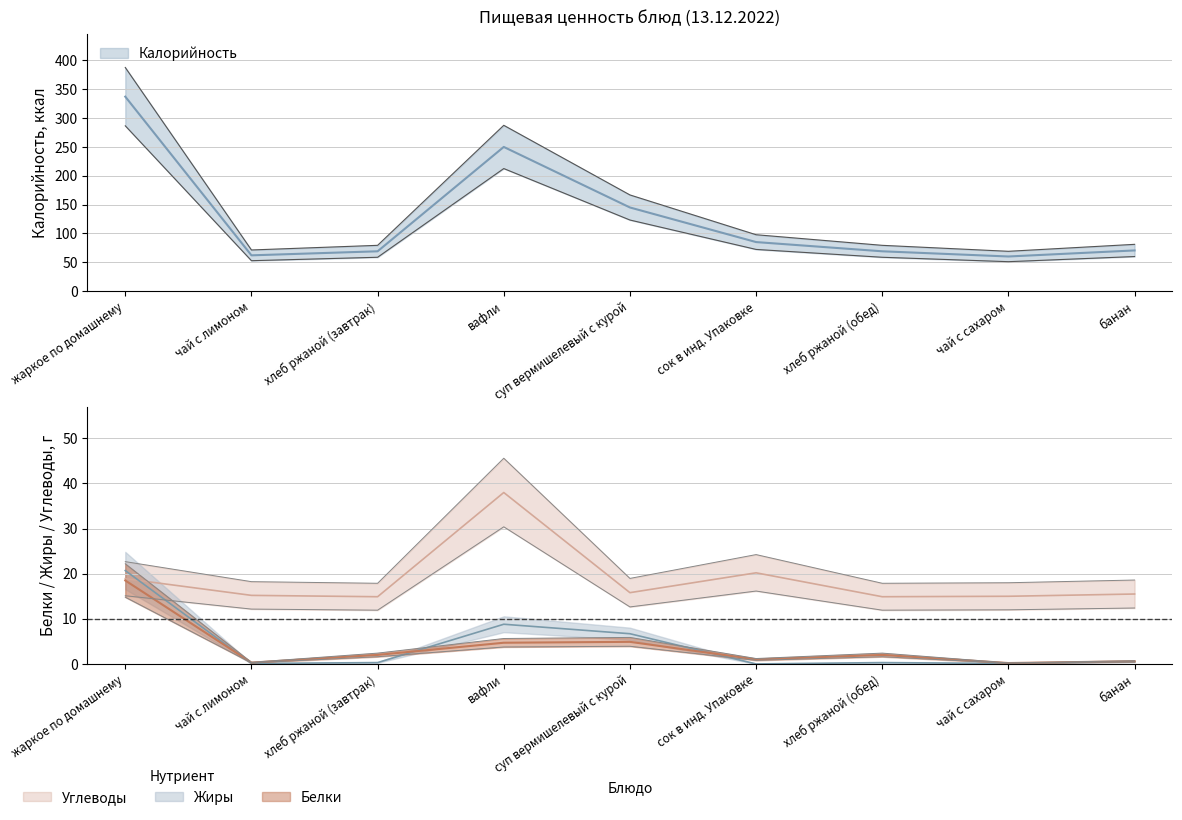

The Жиры series shows 0.1 at чай с лимоном. True or false?

True